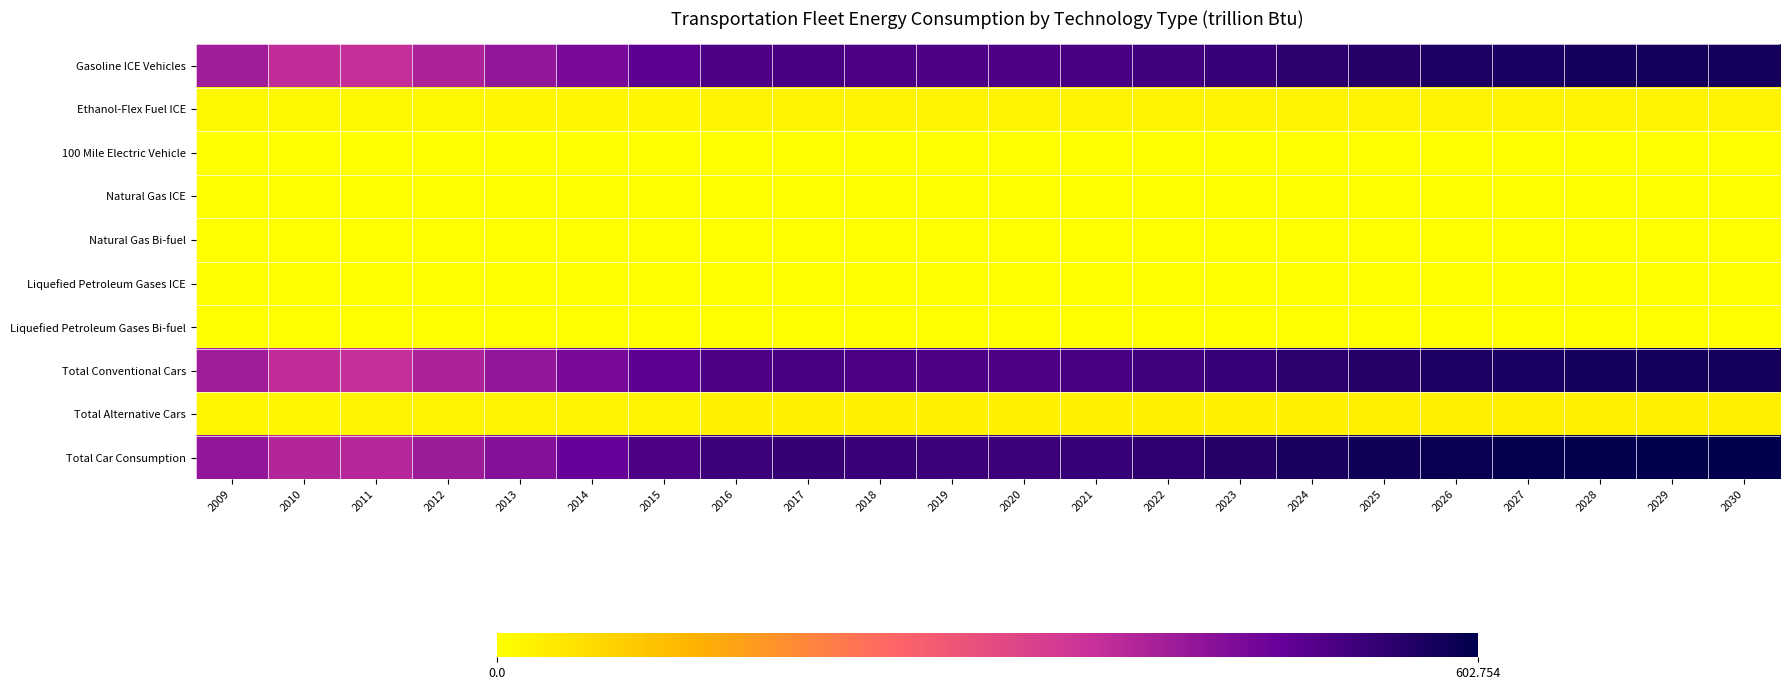

How many distinct data groups are displayed?

10